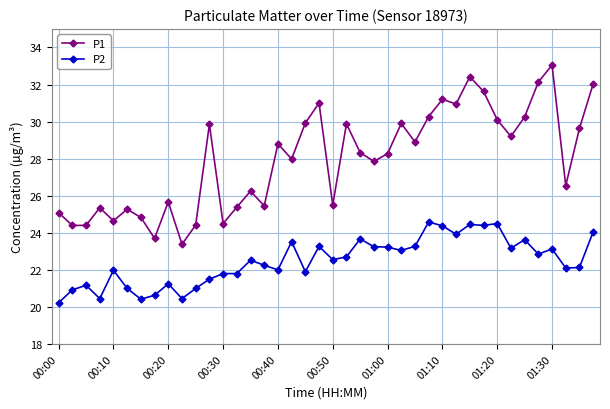

Rank the series by their maximum value, from highest to lowest.

P1, P2